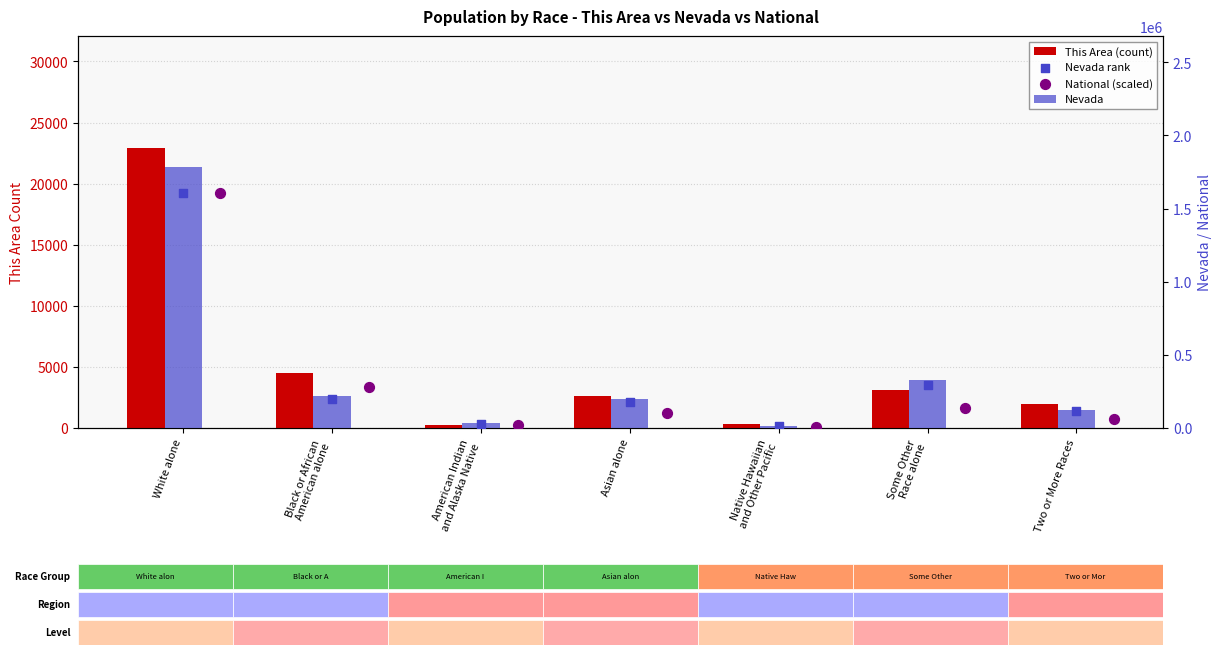

Which series has the largest total across all categories?

Nevada